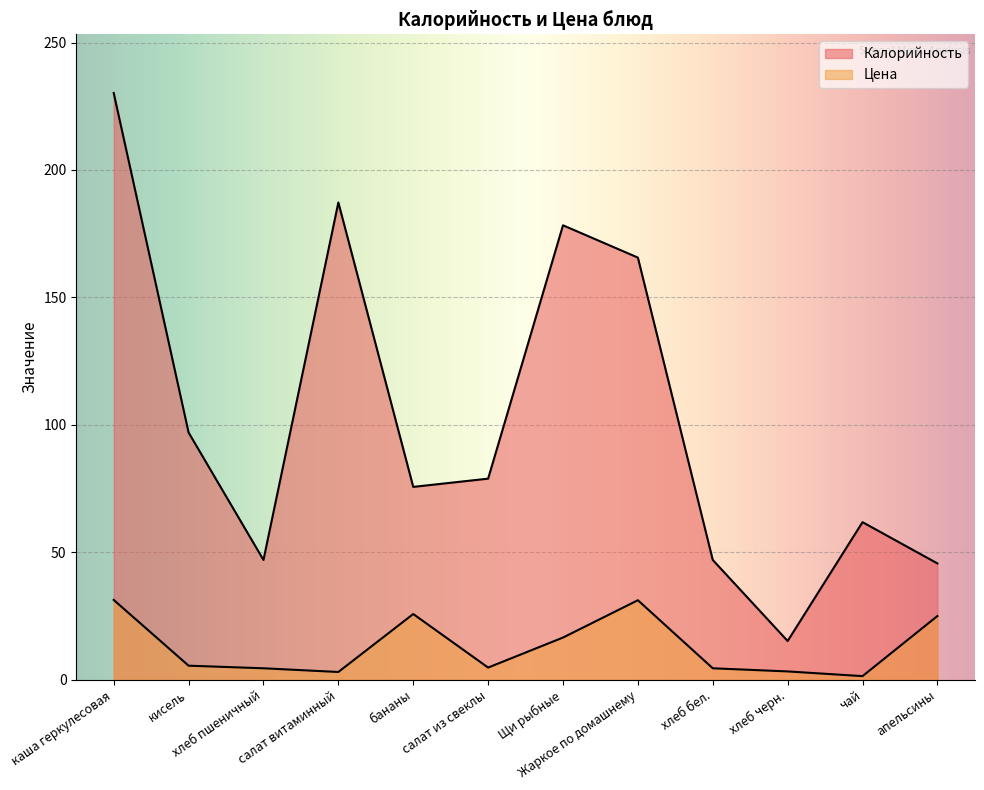

How many lines are shown in the chart?

2